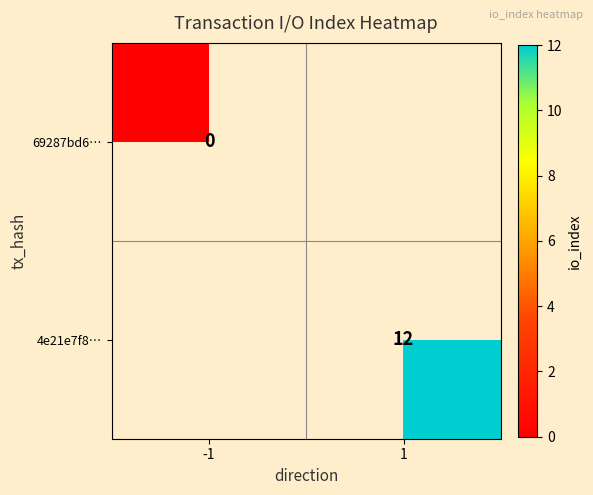

The 4e21e7f8… series shows 4 at 1. True or false?

False